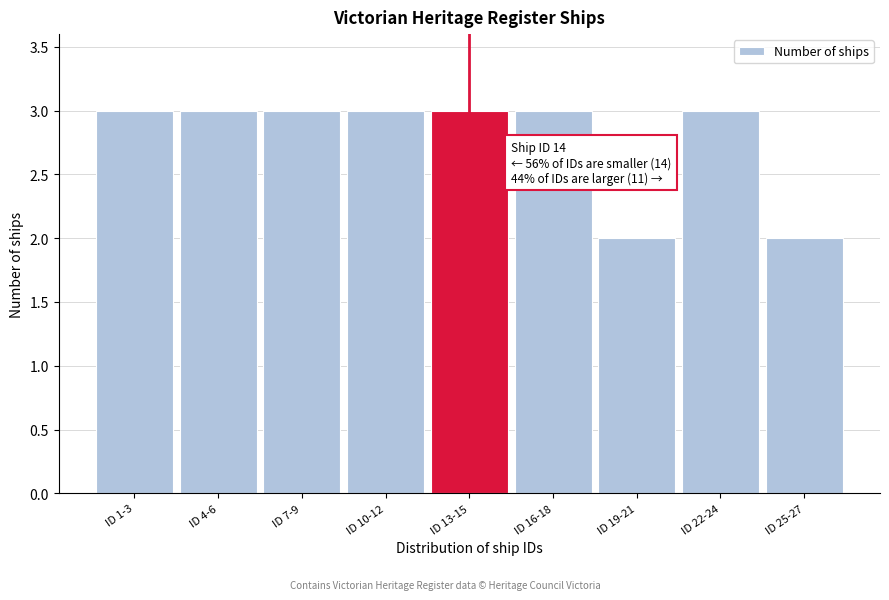

Reading left to right, what are all the values shown in this chart?

ID 1-3=3	ID 4-6=3	ID 7-9=3	ID 10-12=3	ID 13-15=3	ID 16-18=3	ID 19-21=2	ID 22-24=3	ID 25-27=2